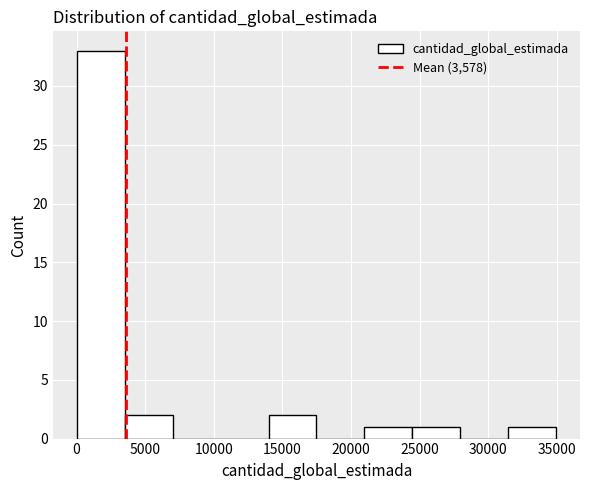

What is the height of the bar covering 3500 to 7000 on the x-axis? Neither the bar edges nor the heights are printed on the chart, so give them approximately, as read against the axes.

2